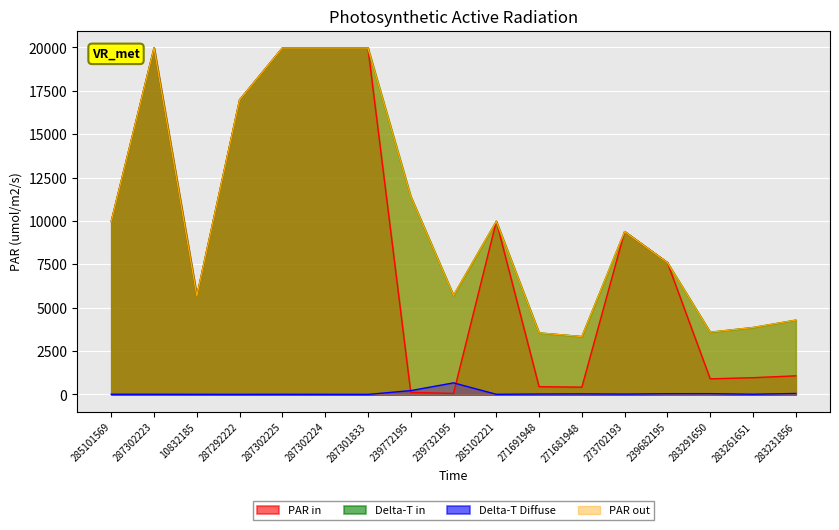

At how many categories does at least one series exceed 1902?

17